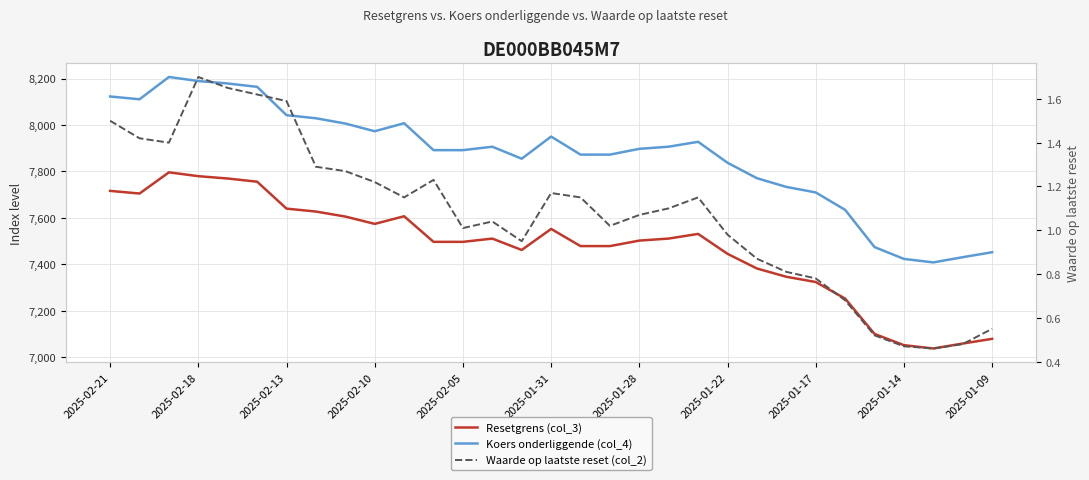

Rank the series at 2025-02-13 from highest to lowest value.

Koers onderliggende (col_4), Resetgrens (col_3), Waarde op laatste reset (col_2)